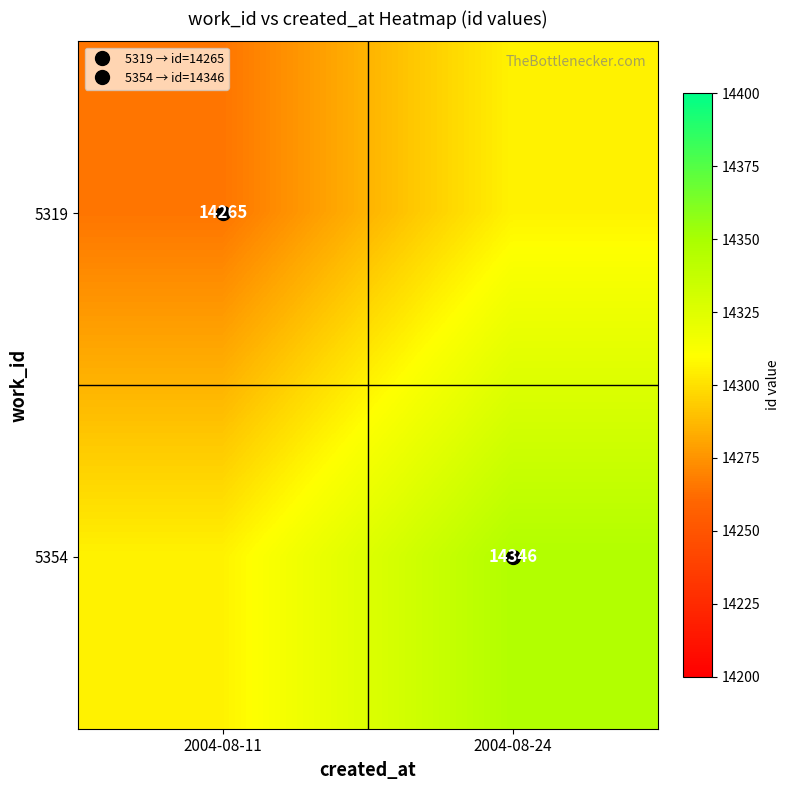

What is the spread (max minus min) of values at 2004-08-11?

41